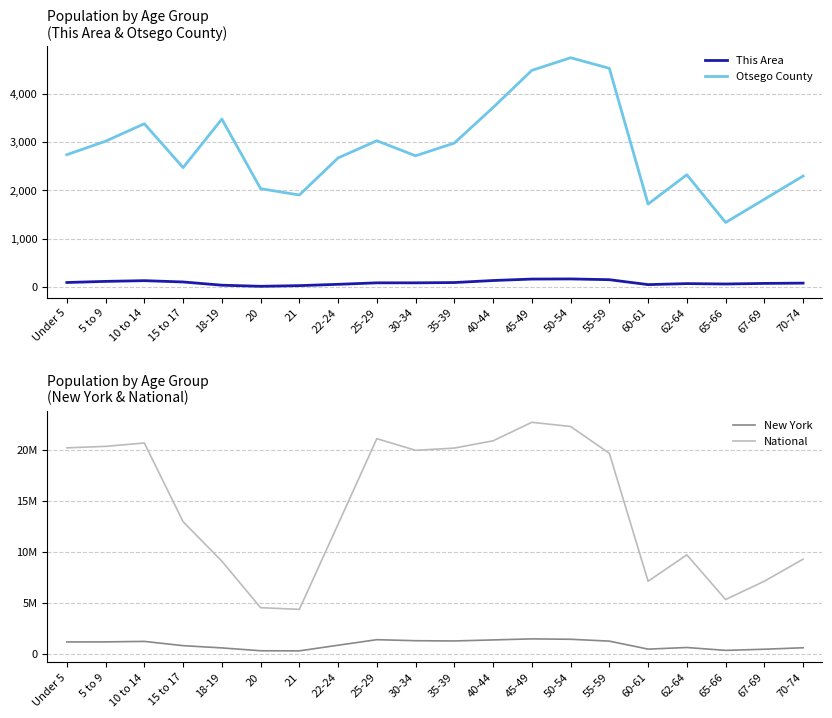

What position from the left is 22-24?

8